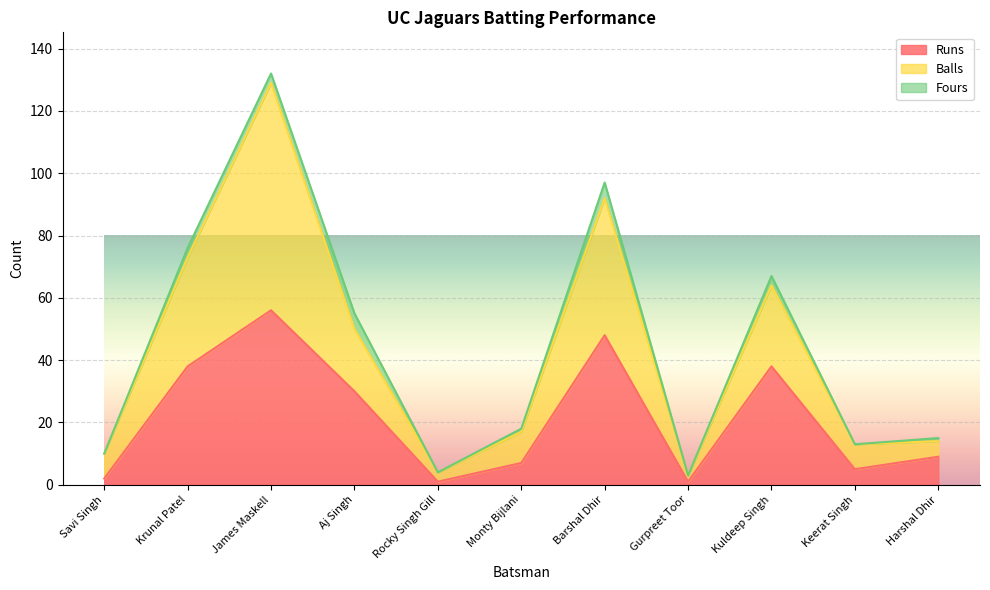

What is the highest value of the Runs series?

56